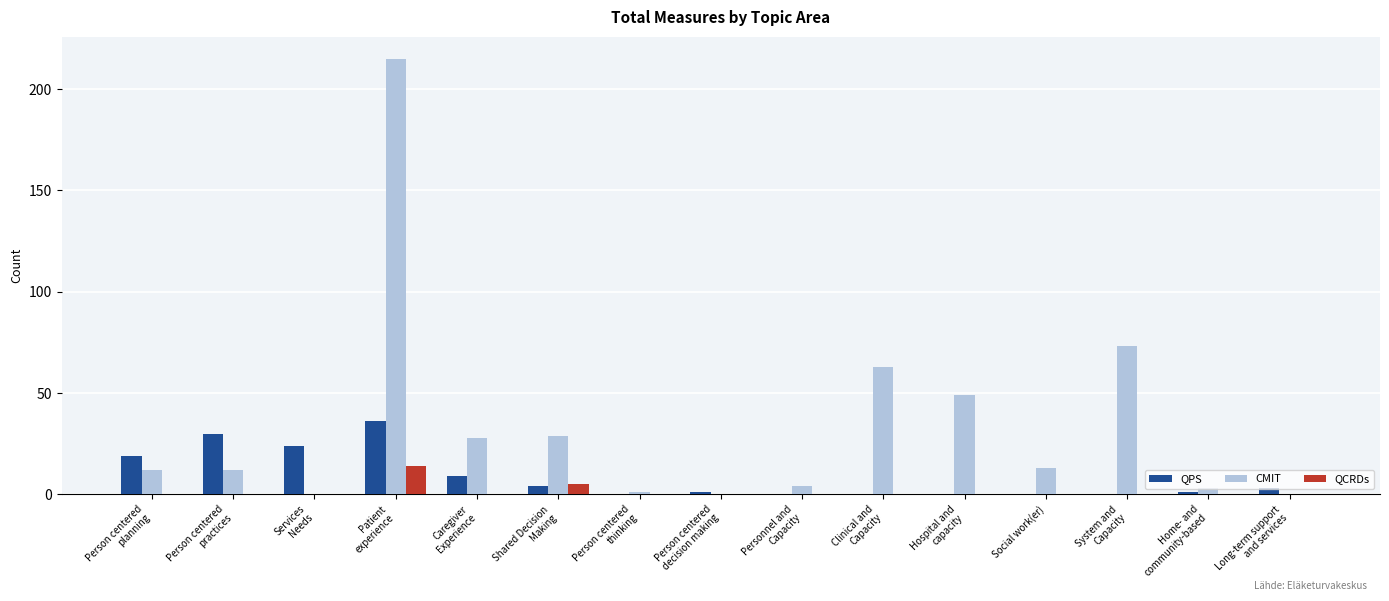

Which series has the largest total across all categories?

CMIT